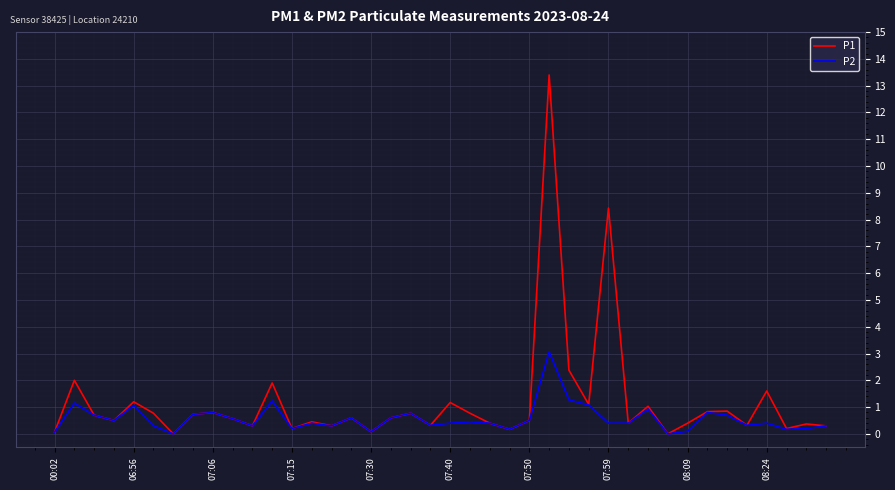

List the series in order of their peak value, highest first.

P1, P2